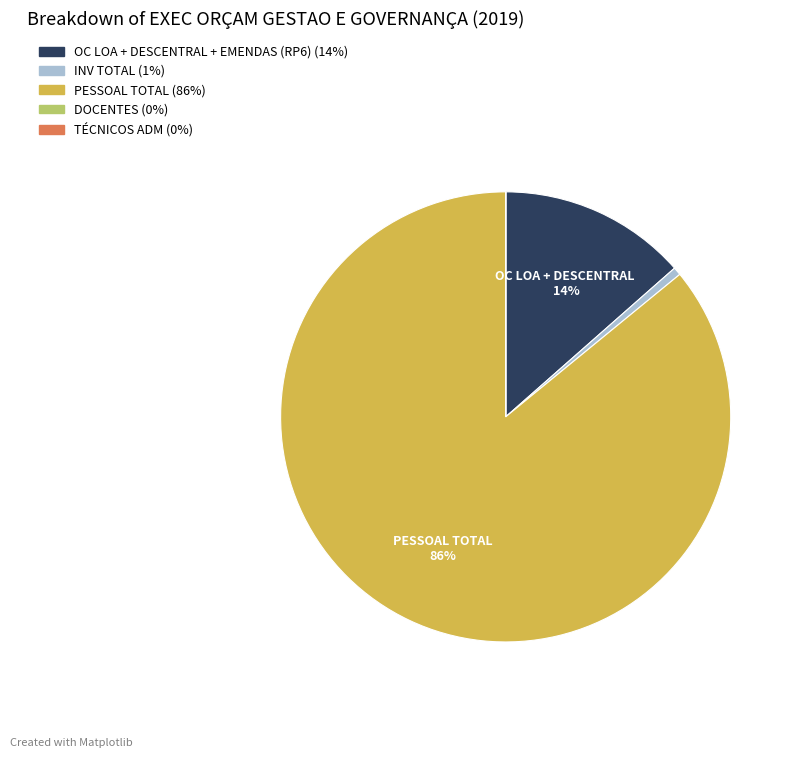

Is there any slice that represents more than half of the pie?

Yes